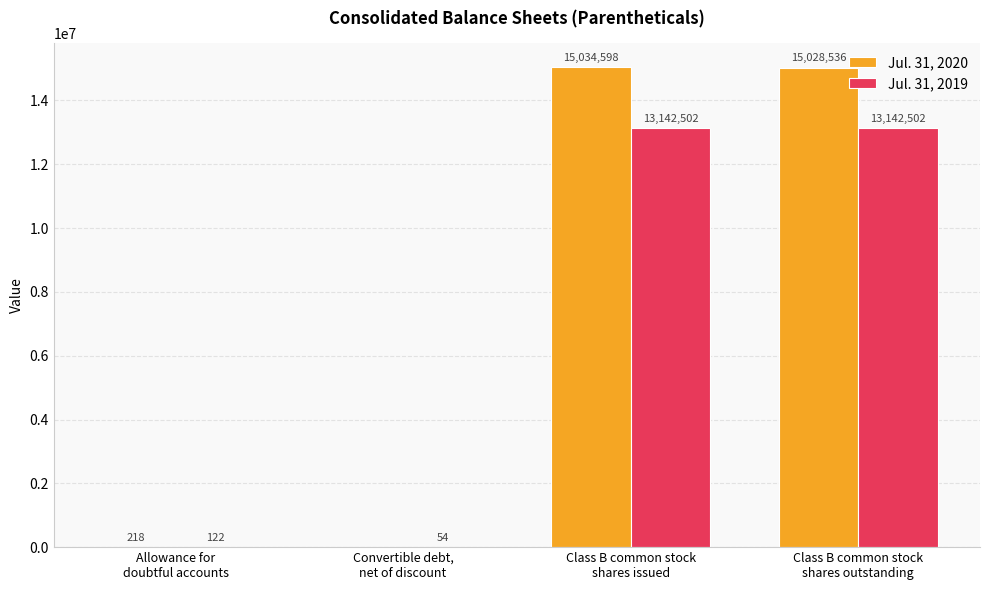

Reading left to right, list all the values displayed in this chart.

Jul. 31, 2020: Allowance for
doubtful accounts=218	Convertible debt,
net of discount=0	Class B common stock
shares issued=15034598	Class B common stock
shares outstanding=15028536
Jul. 31, 2019: Allowance for
doubtful accounts=122	Convertible debt,
net of discount=54	Class B common stock
shares issued=13142502	Class B common stock
shares outstanding=13142502